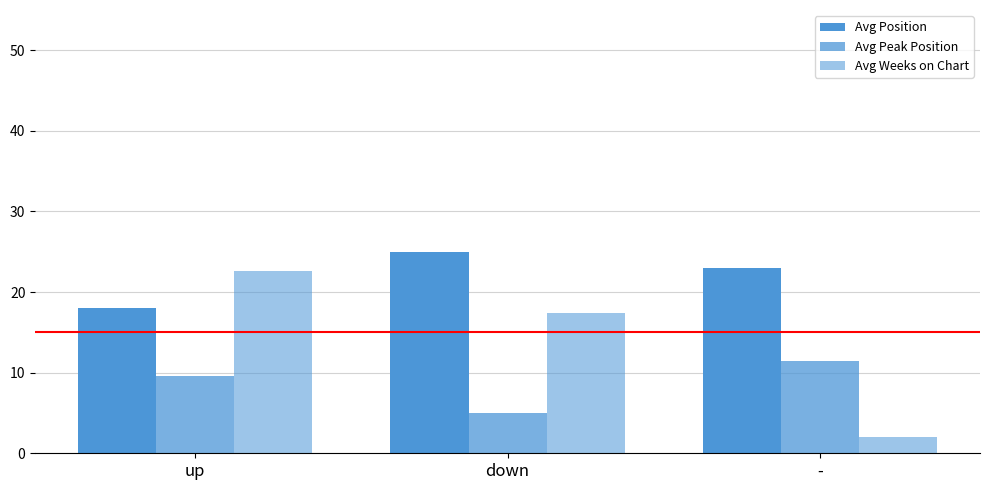

What is the difference between the Avg Weeks on Chart values at - and up?

20.6